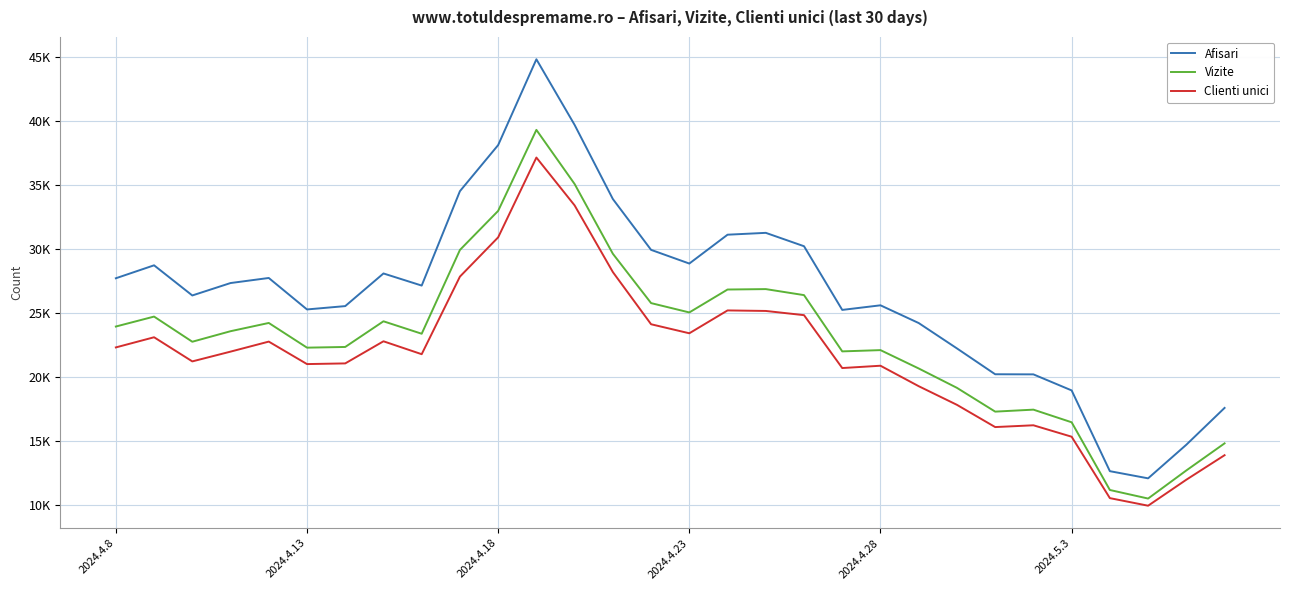

Rank the series by their maximum value, from lowest to highest.

Clienti unici, Vizite, Afisari